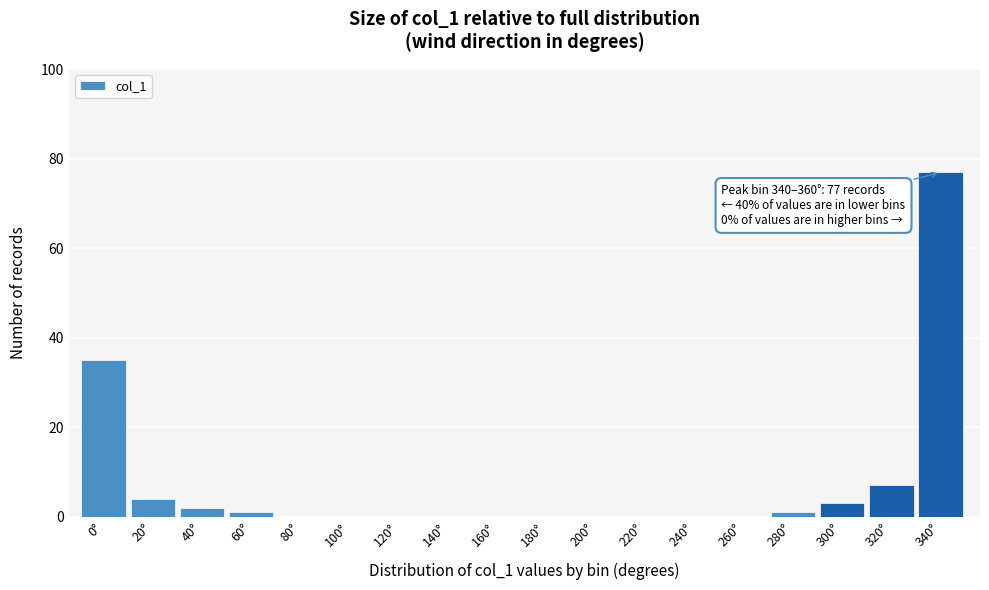

Reading left to right, transcribe all the data shown in this chart.

0°=35	20°=4	40°=2	60°=1	80°=0	100°=0	120°=0	140°=0	160°=0	180°=0	200°=0	220°=0	240°=0	260°=0	280°=1	300°=3	320°=7	340°=77